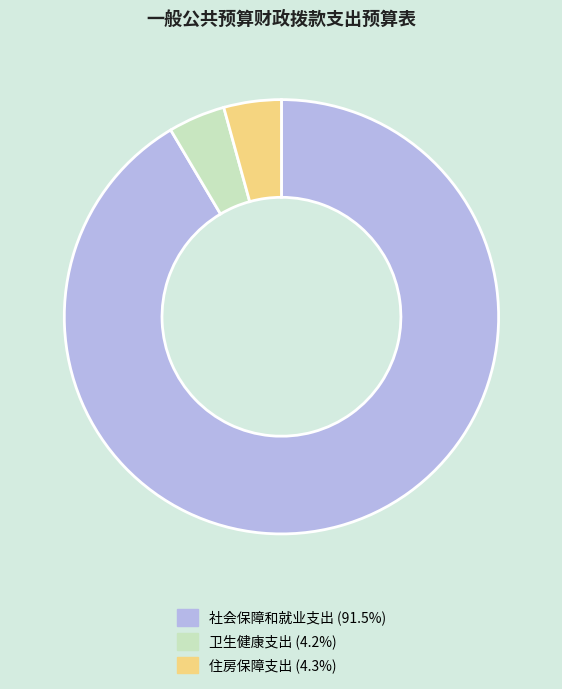

Which slice represents more than half of the pie?

社会保障和就业支出